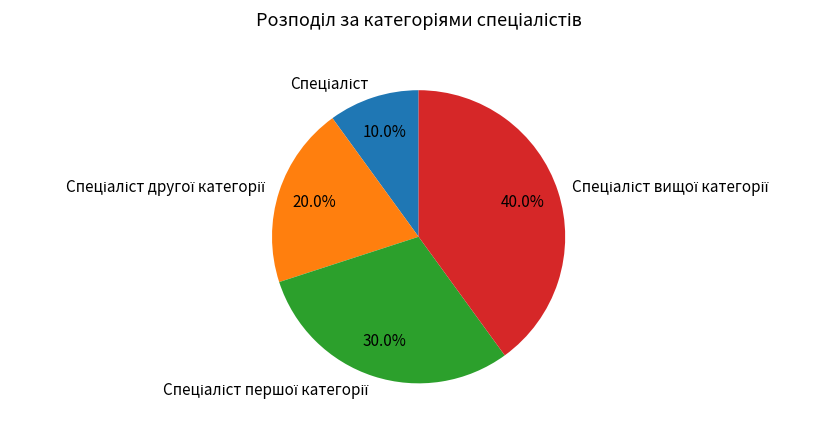

Is there any slice that represents more than half of the pie?

No